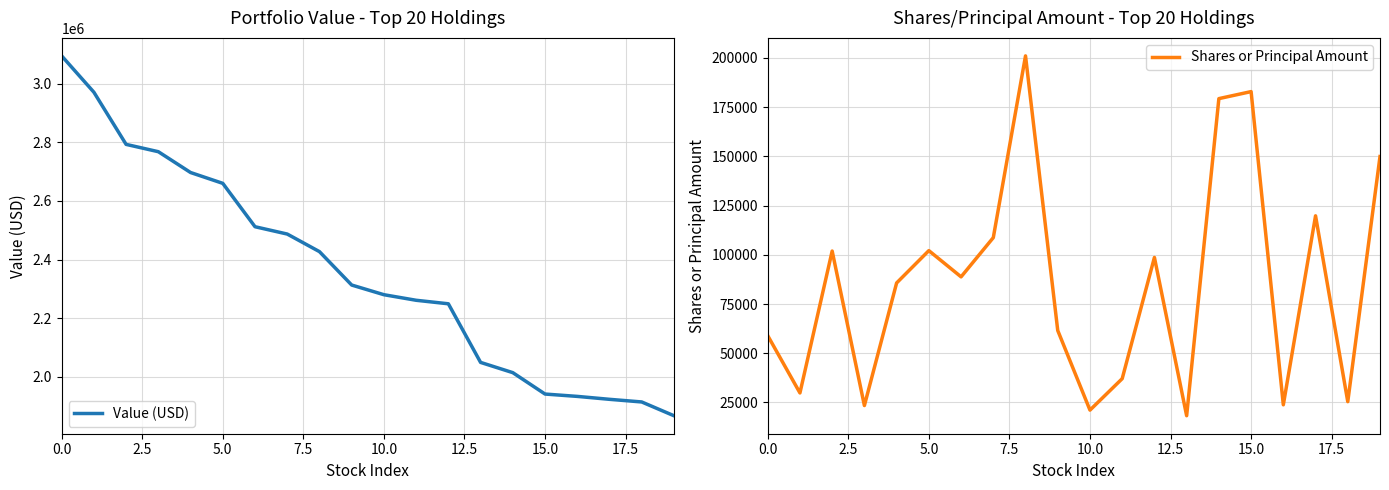

What is the average value of the Value (USD) series?

2357700